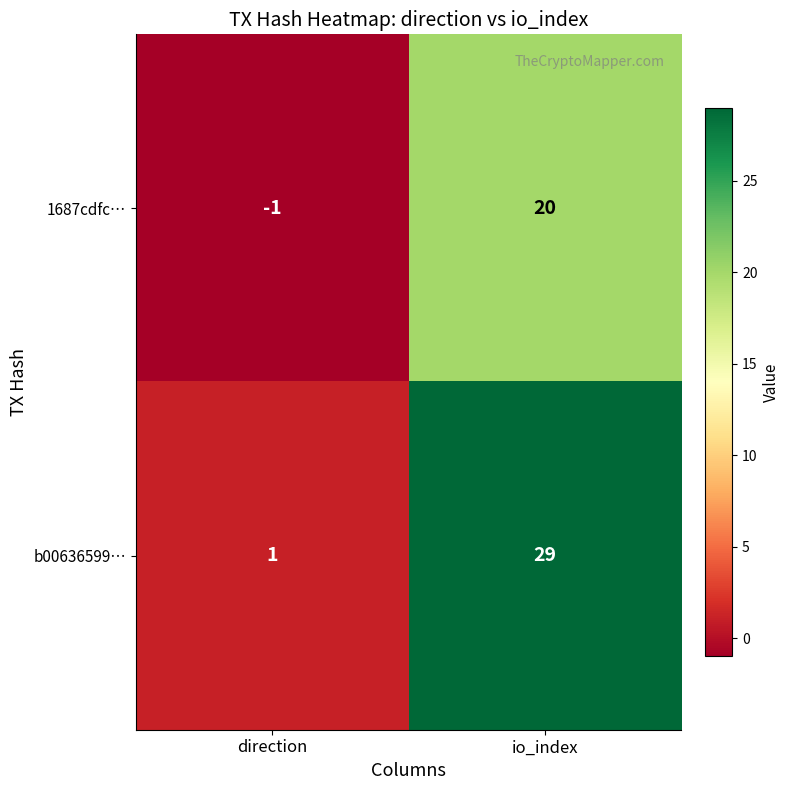

What is the average value of the 1687cdfc… series?

10